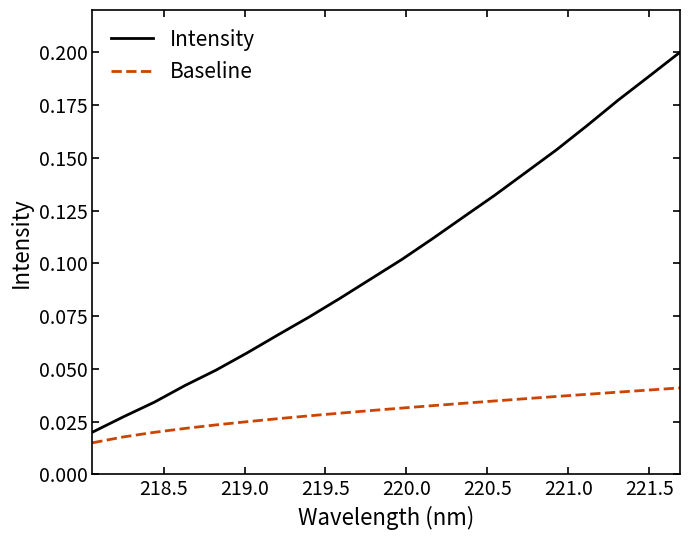

Count the number of categories in the chart.

20